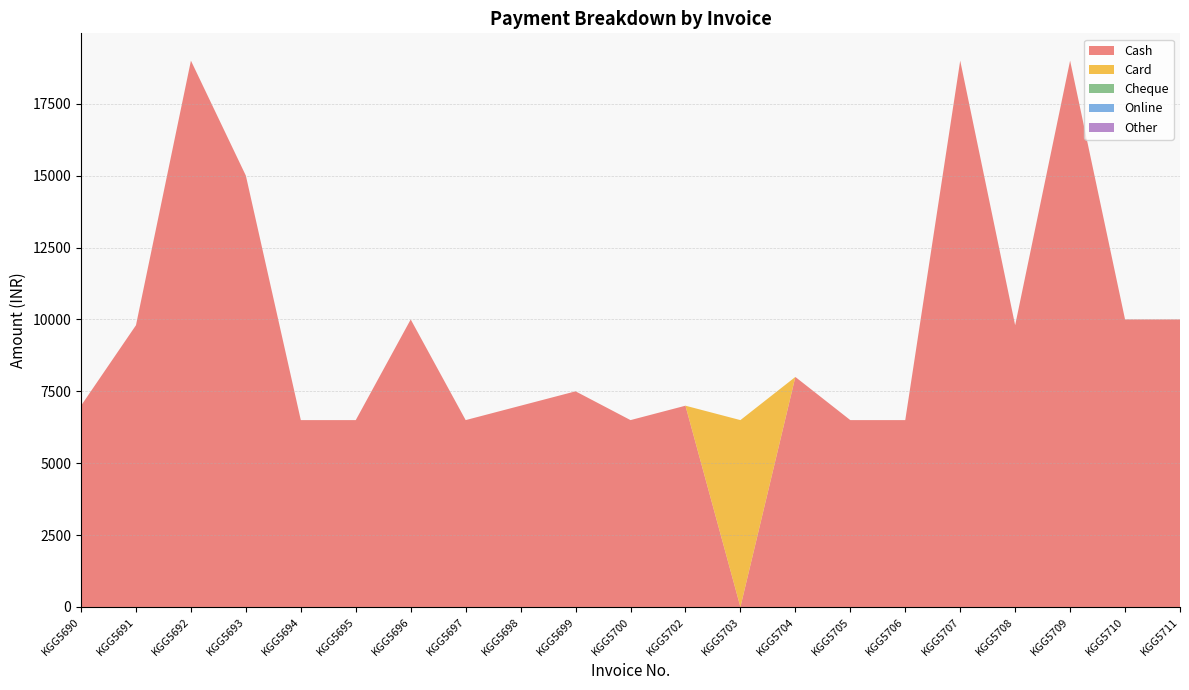

Reading right to left, transcribe all the data shown in this chart.

Cash: 10000	10000	19000	9799	19000	6499	6499	8000	0	7000	6499	7500	7000	6499	10000	6499	6499	15000	19000	9799	7000
Card: 0	0	0	0	0	0	0	0	6499	0	0	0	0	0	0	0	0	0	0	0	0
Cheque: 0	0	0	0	0	0	0	0	0	0	0	0	0	0	0	0	0	0	0	0	0
Online: 0	0	0	0	0	0	0	0	0	0	0	0	0	0	0	0	0	0	0	0	0
Other: 0	0	0	0	0	0	0	0	0	0	0	0	0	0	0	0	0	0	0	0	0